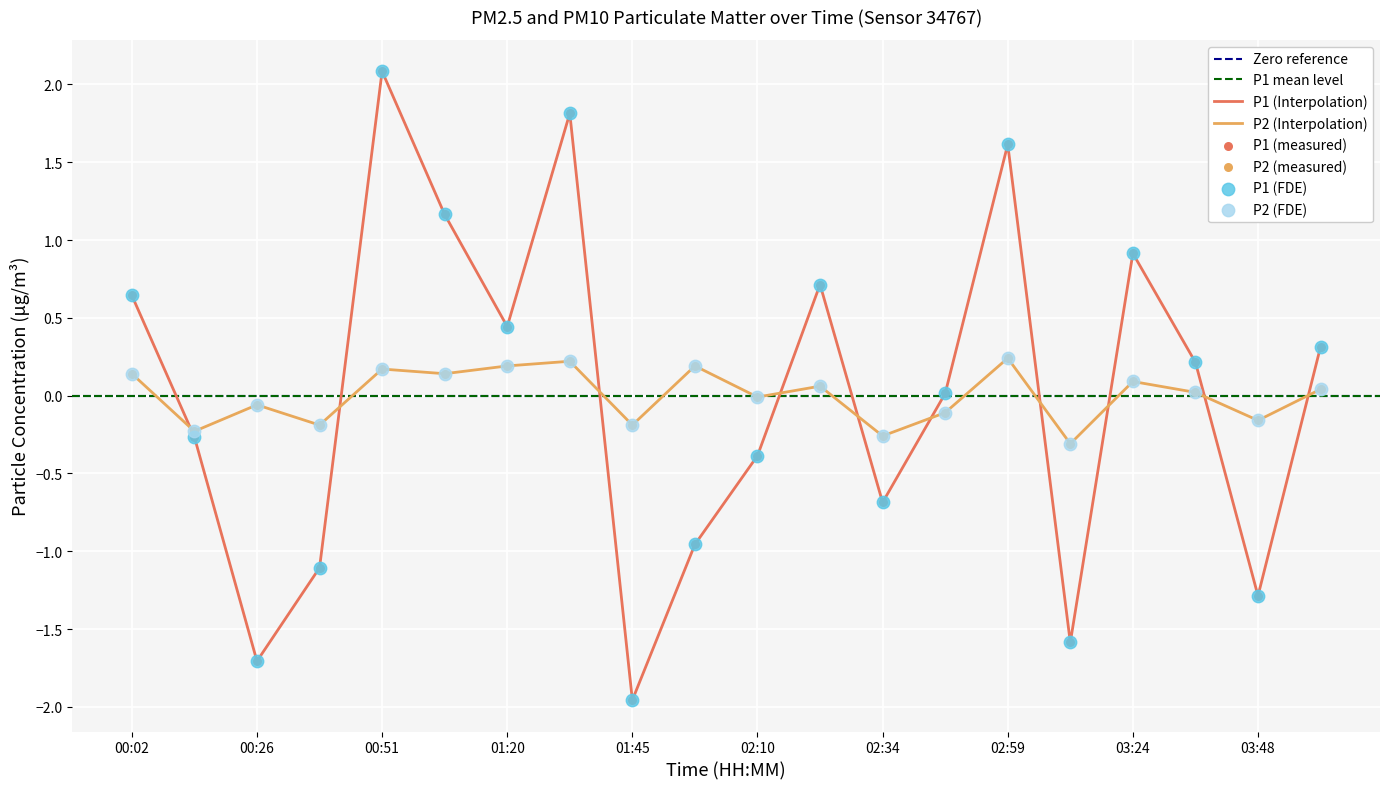

What is the total value across all series at 03:48?

-1.4